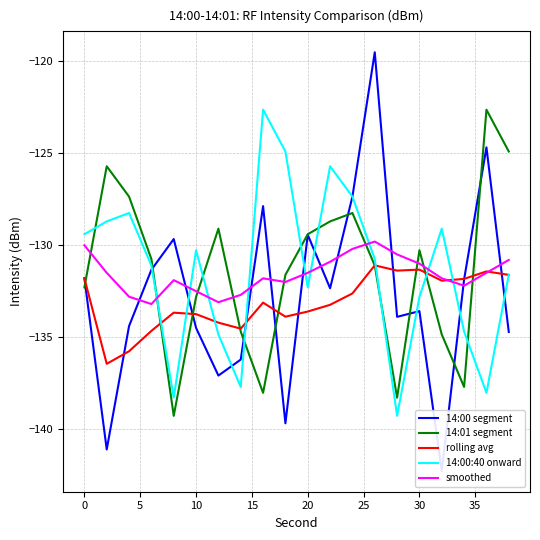

What is the difference between the maximum and second lowest values in the rolling avg series?

4.7